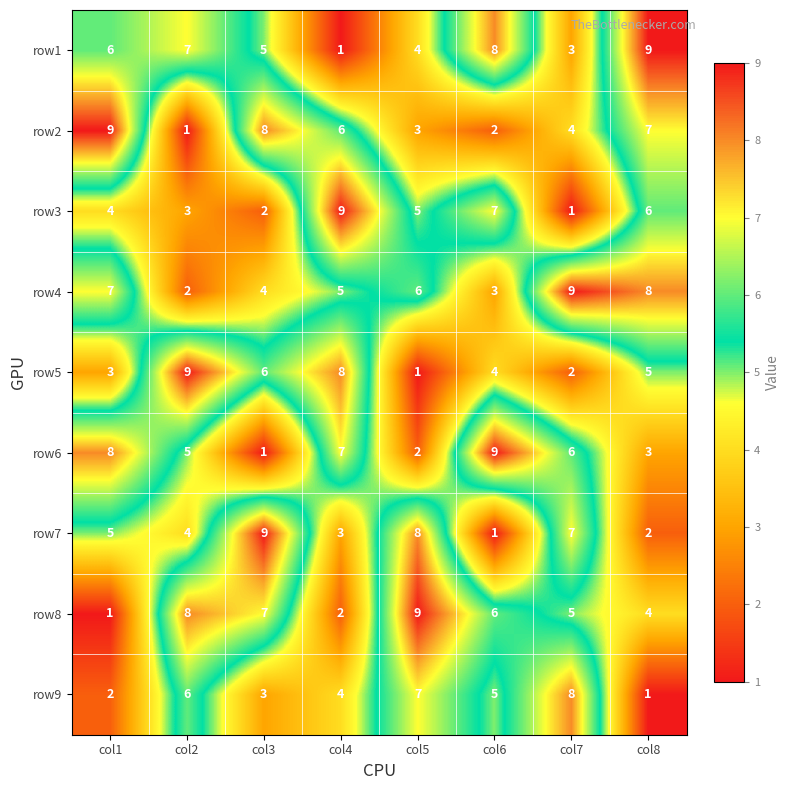

The value of row7 at col2 is 4. True or false?

True